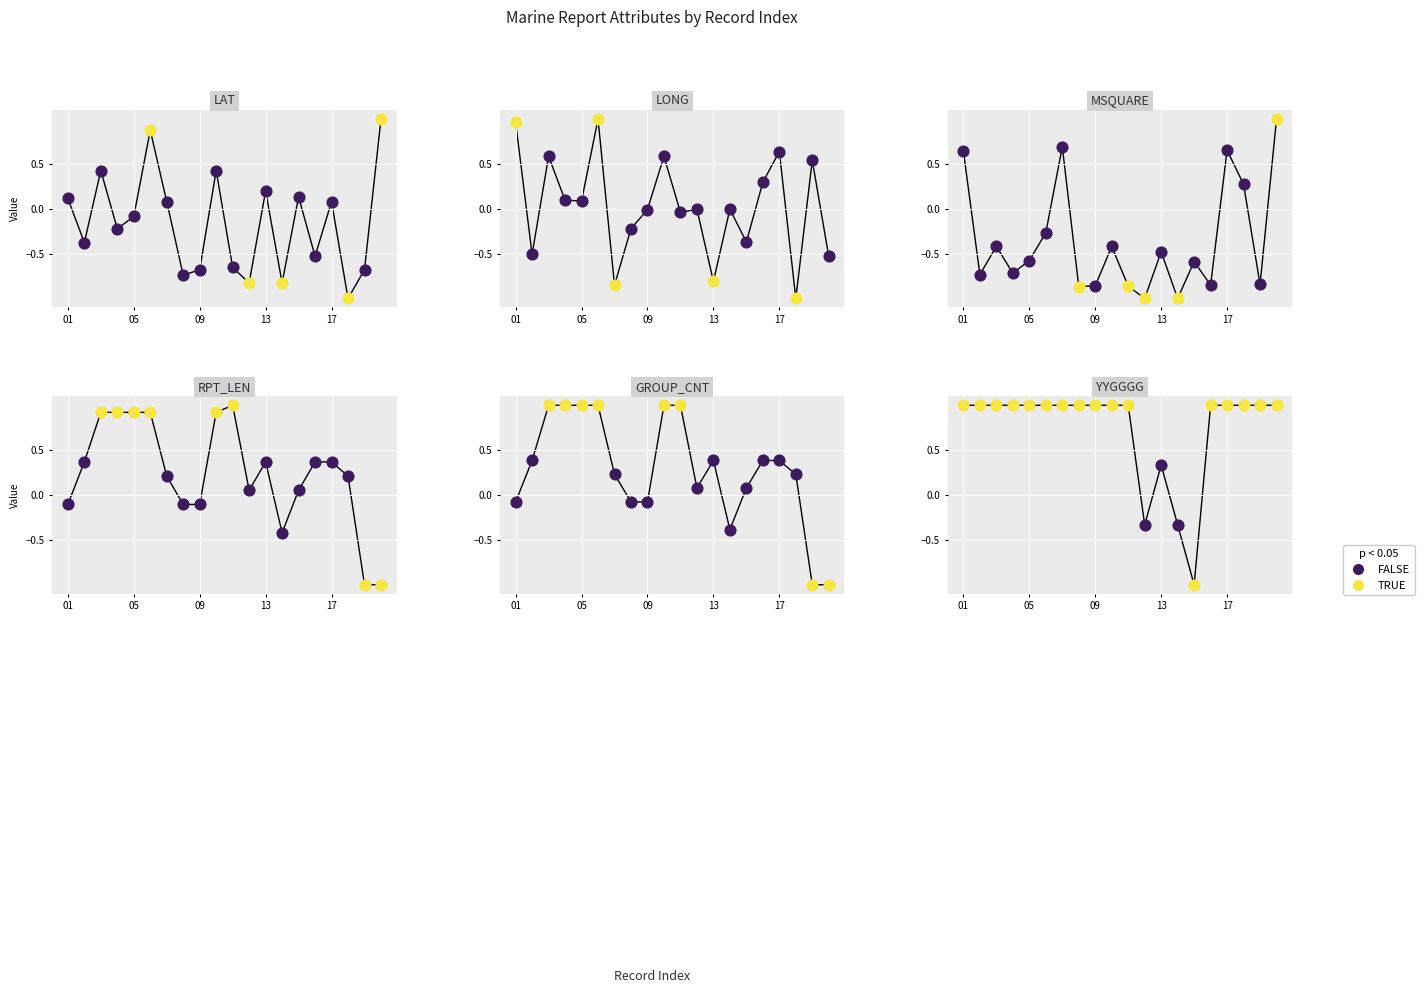

Which series has the largest Y range (max minus min)?

LAT